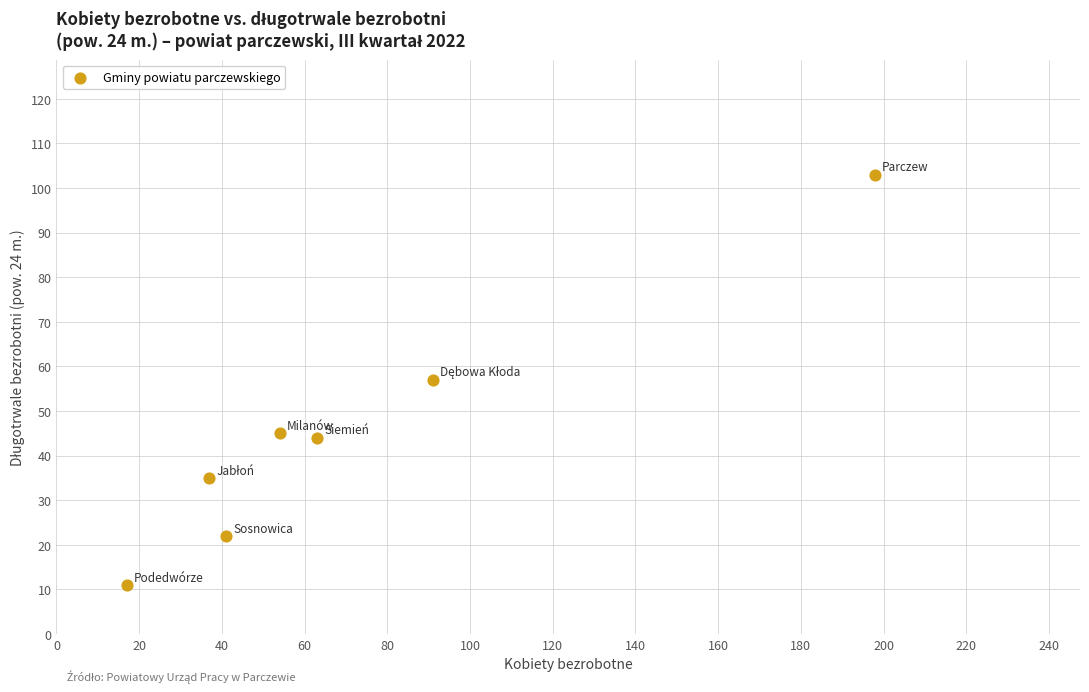

What is the range of Y values (max minus min)?

92